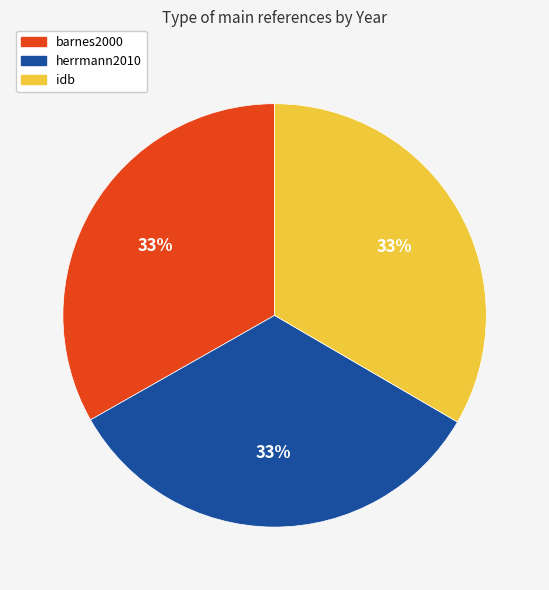

True or false: idb accounts for 40% of the total.

False